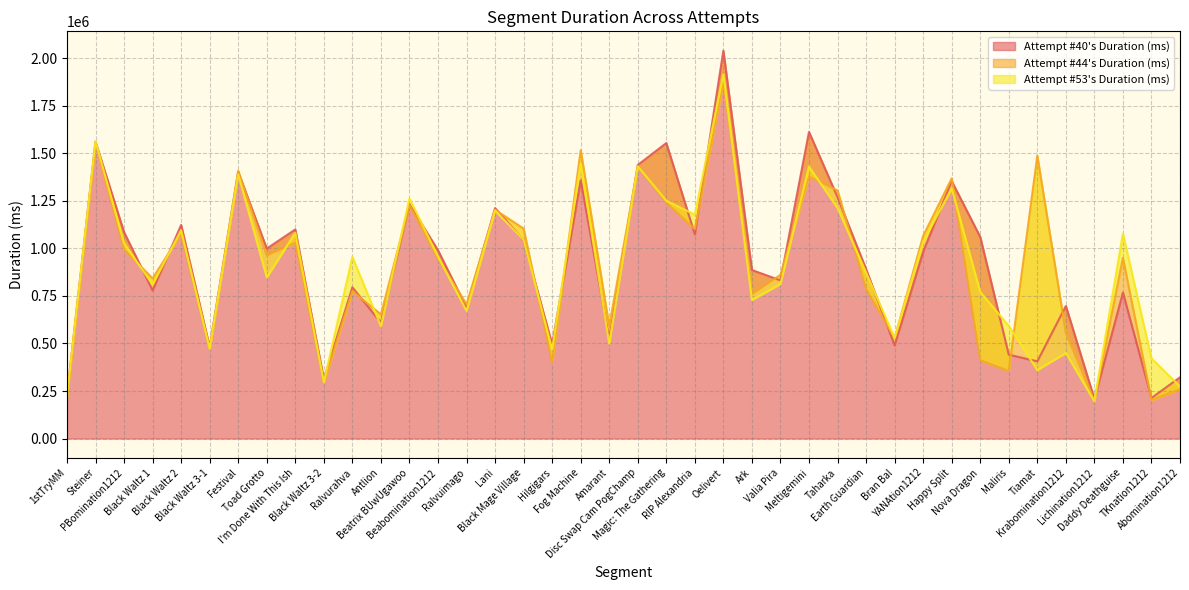

At which category is the sum across all series the highest?

Oelivert